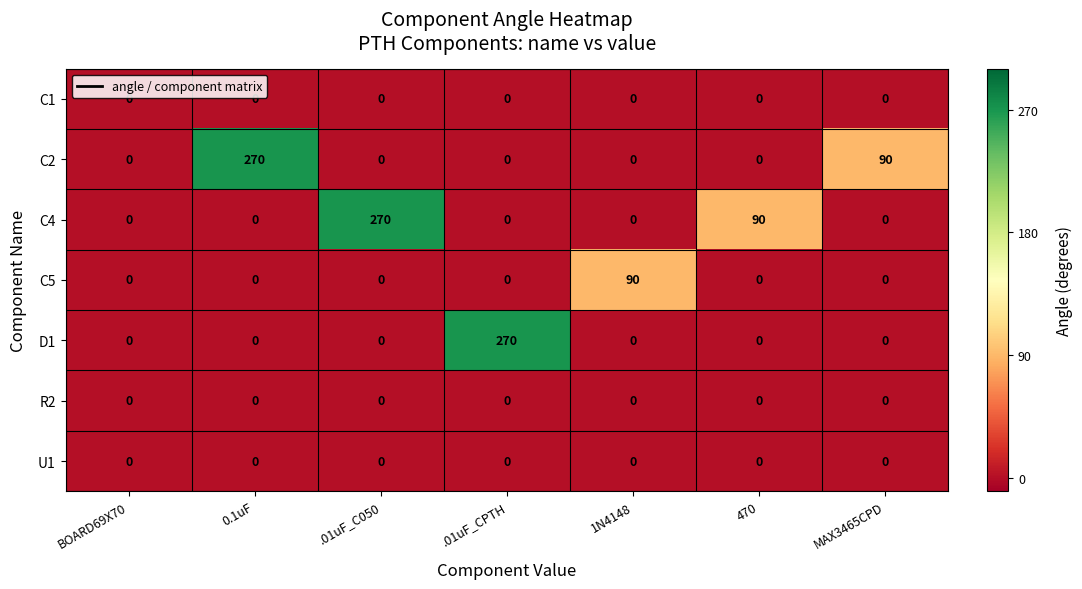

What is the total value across all series at MAX3465CPD?

90